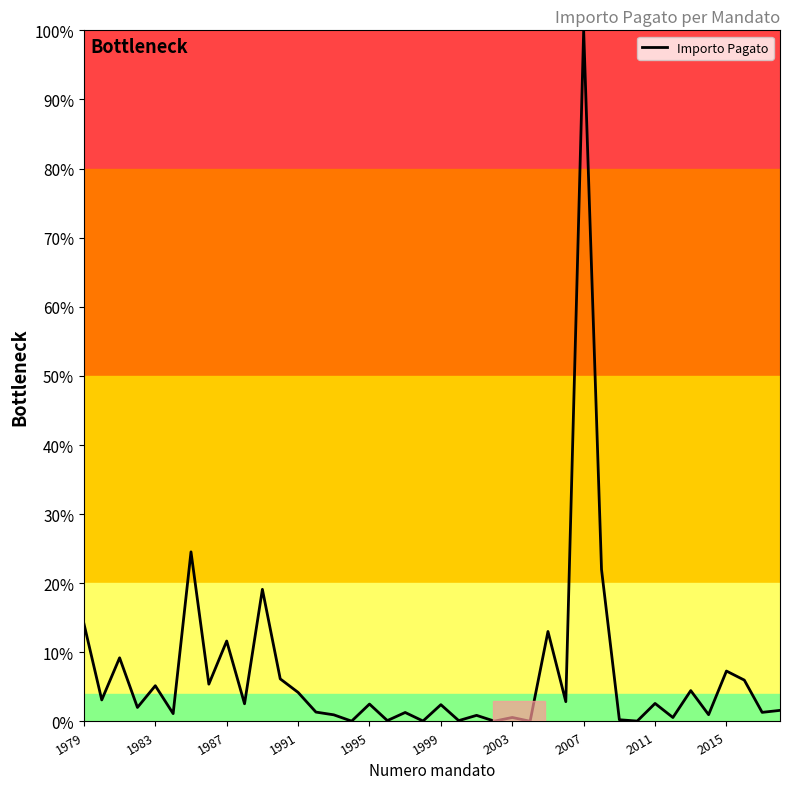

How many points are higher than both their immediate neighbors (excluding endpoints)?

15